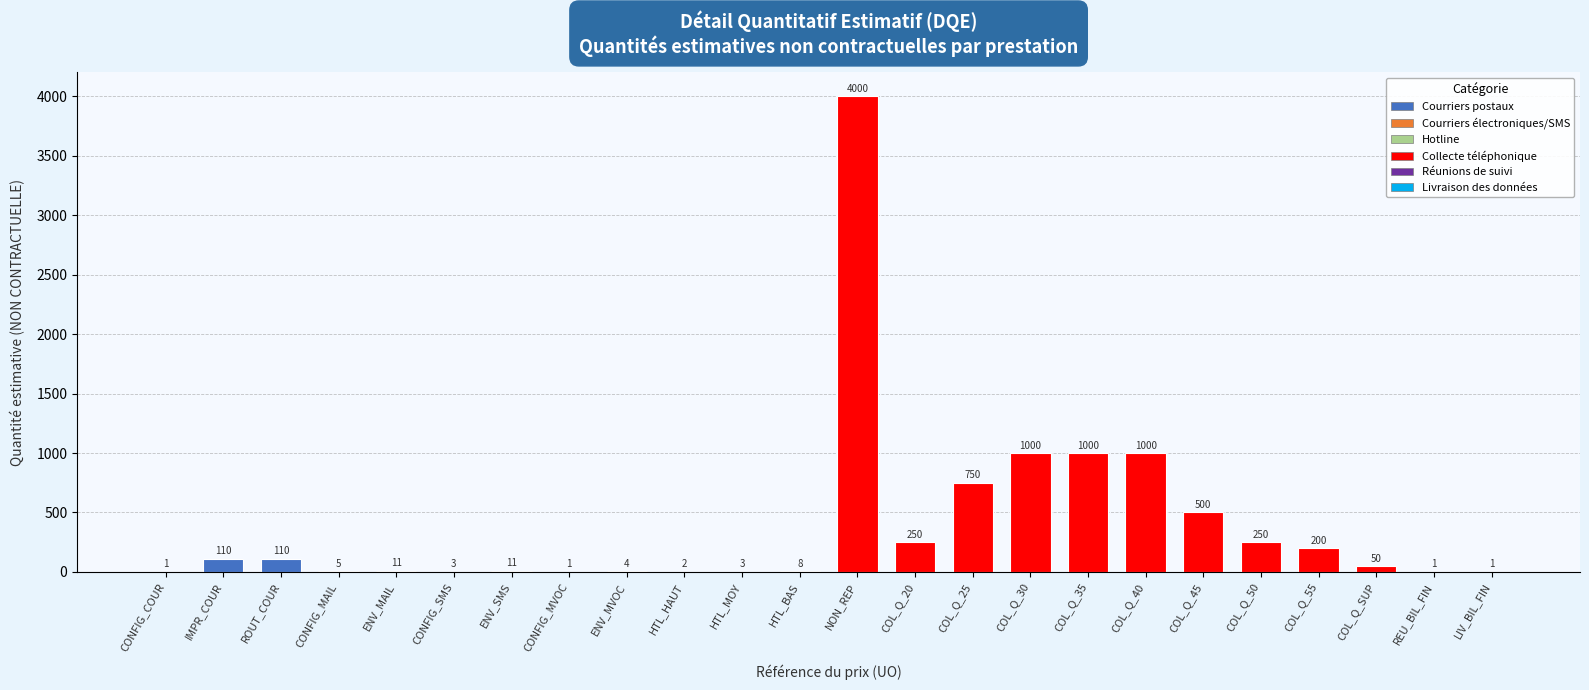

True or false: the data shows 1050 at COL_Q_25.

False